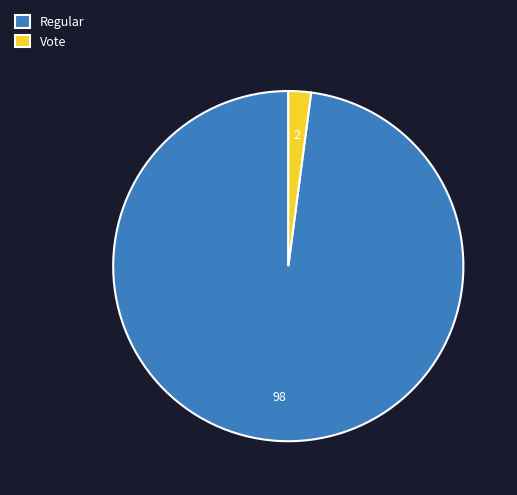

Is it true that Vote is 12% of the pie?

False